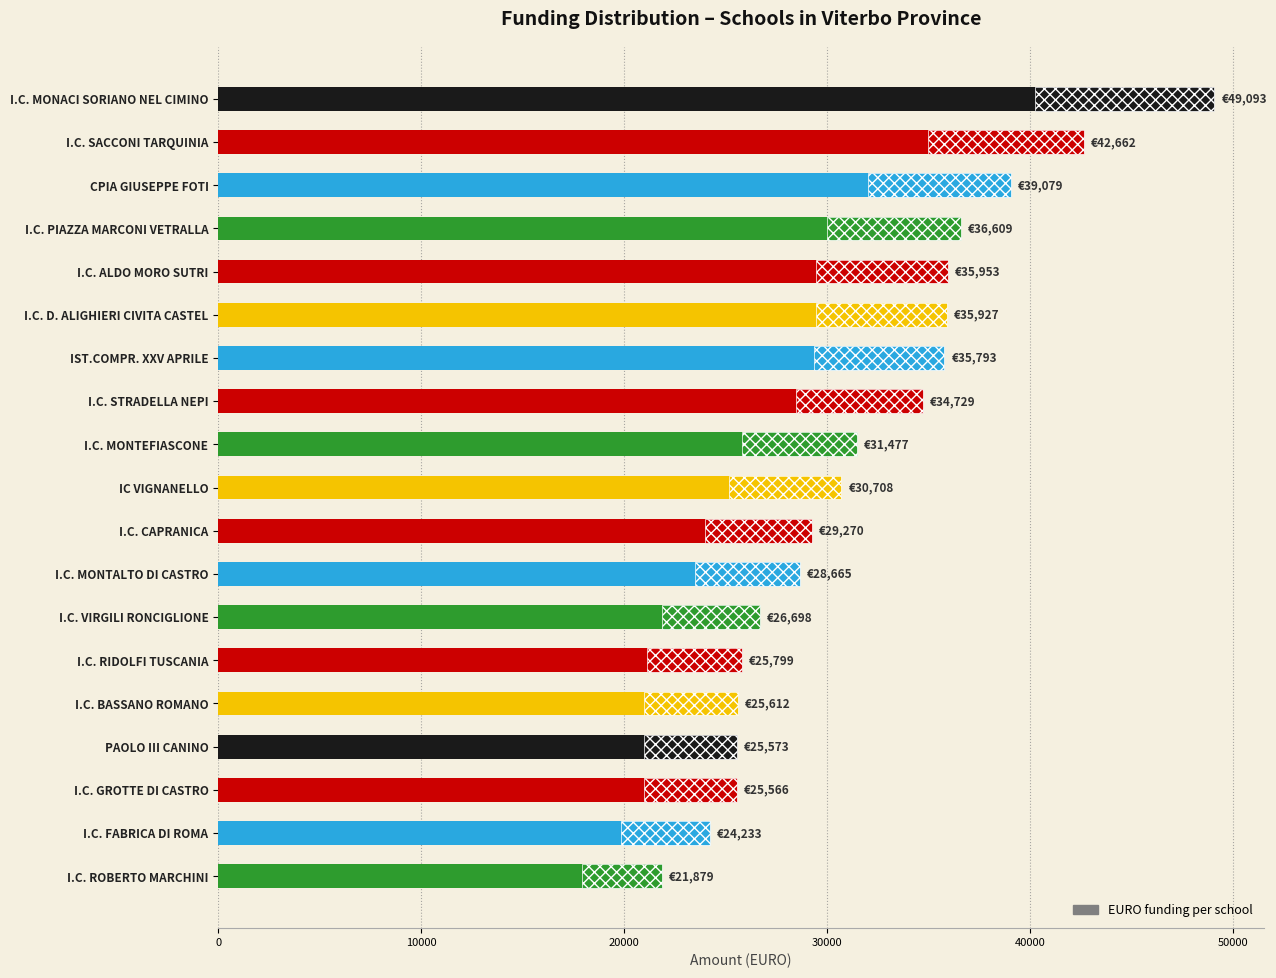

How many data points are less than 30707?

9